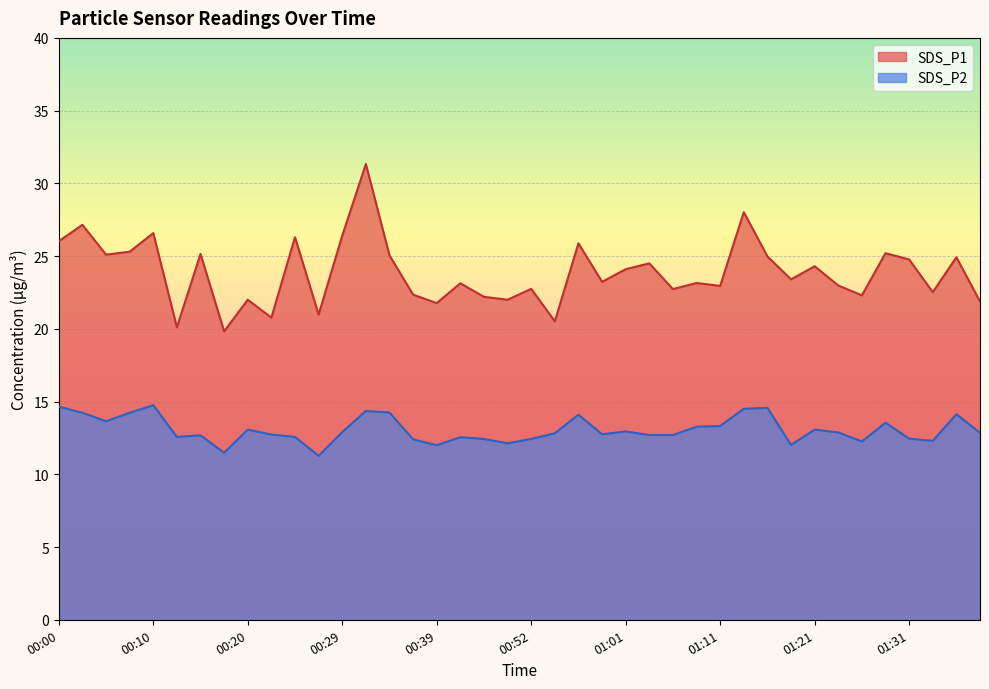

At how many categories does at least one series exceed 31?

1